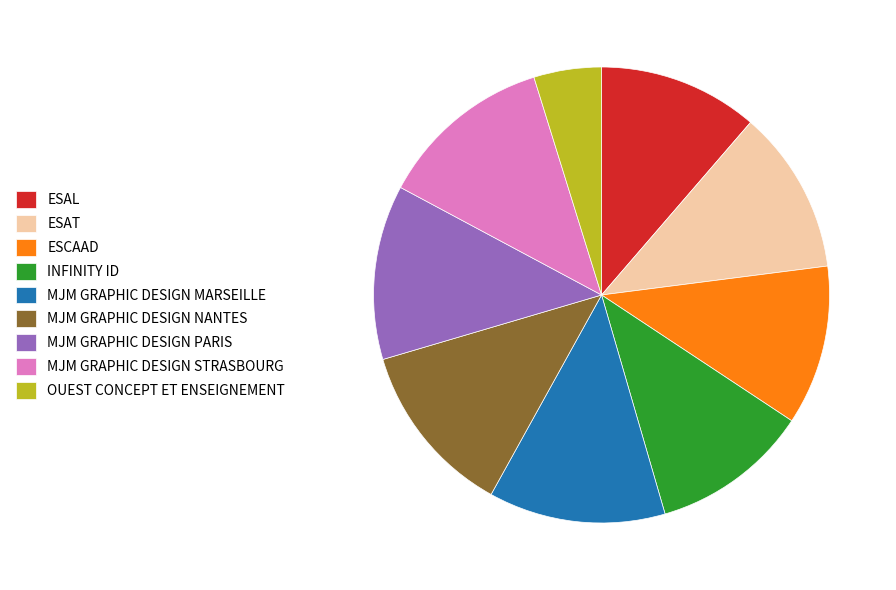

How many slices are in this pie chart?

9